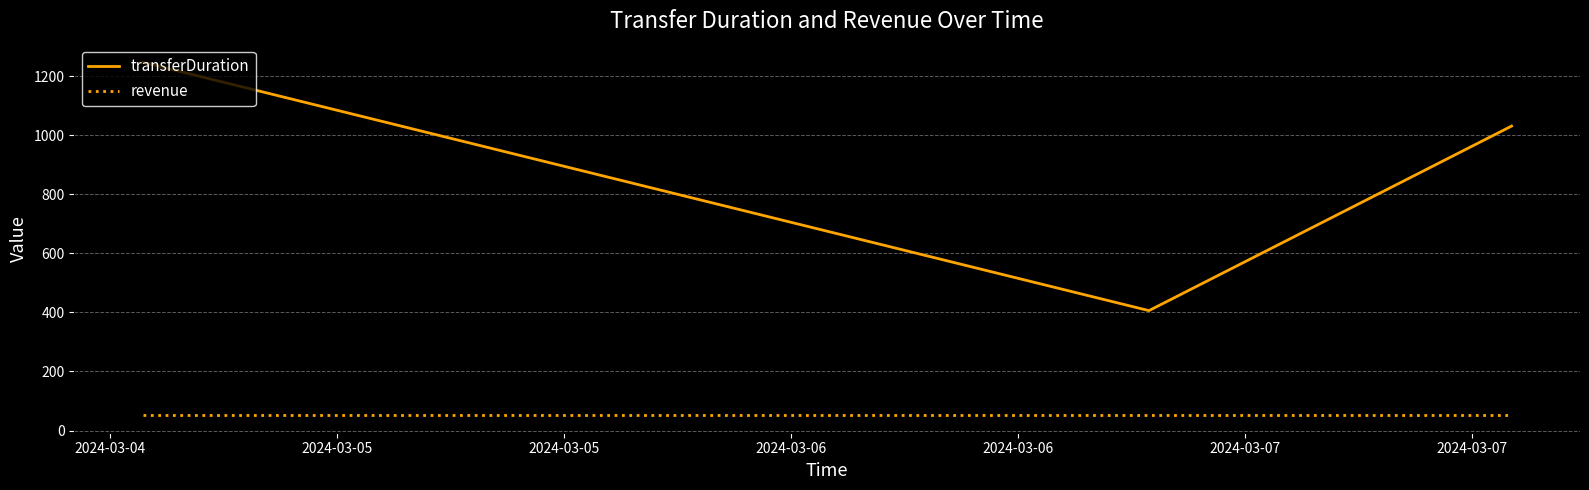

At how many categories does at least one series exceed 267?

3